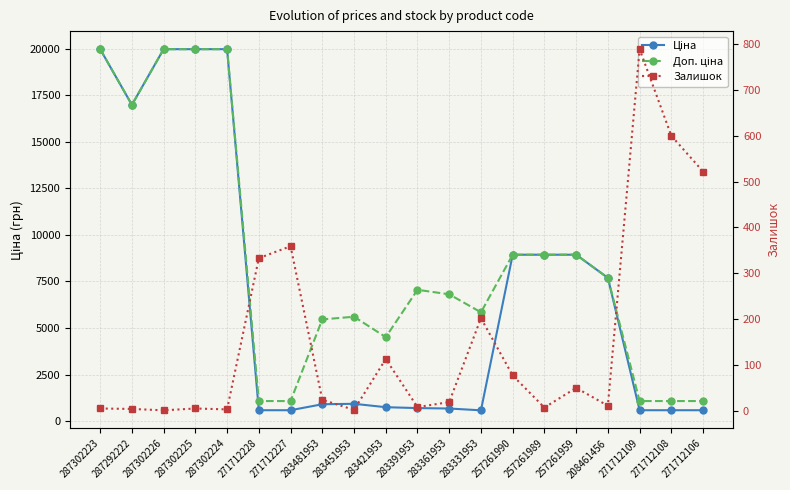

Which has a higher value, 271712109 or 271712228?

271712109